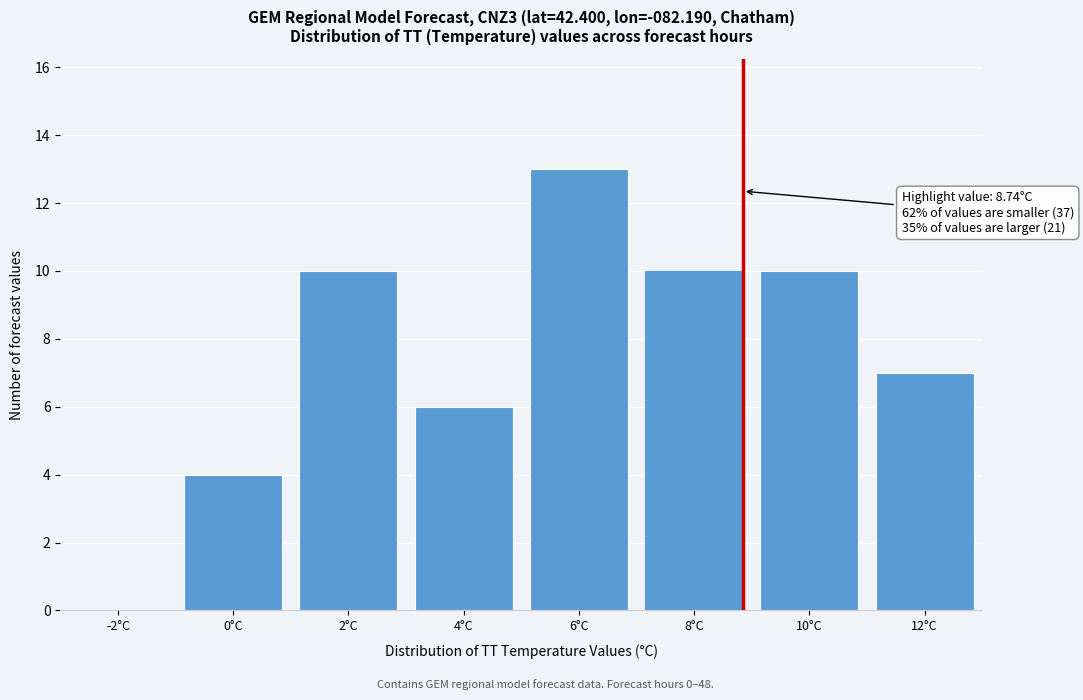

Reading left to right, extract all data points from this chart.

-2°C=0	0°C=4	2°C=10	4°C=6	6°C=13	8°C=10	10°C=10	12°C=7